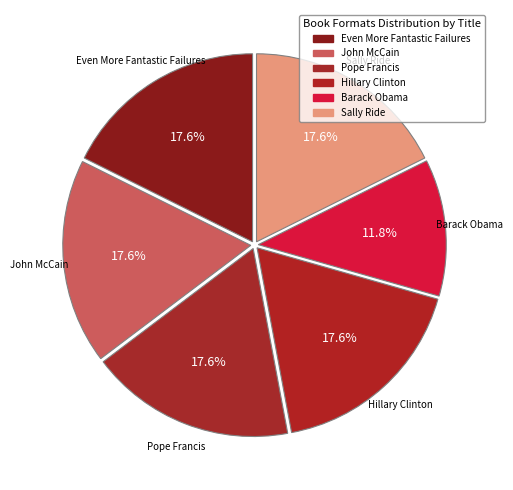

Approximately how many times larger is the value at Pope Francis compared to Sally Ride?

1.0